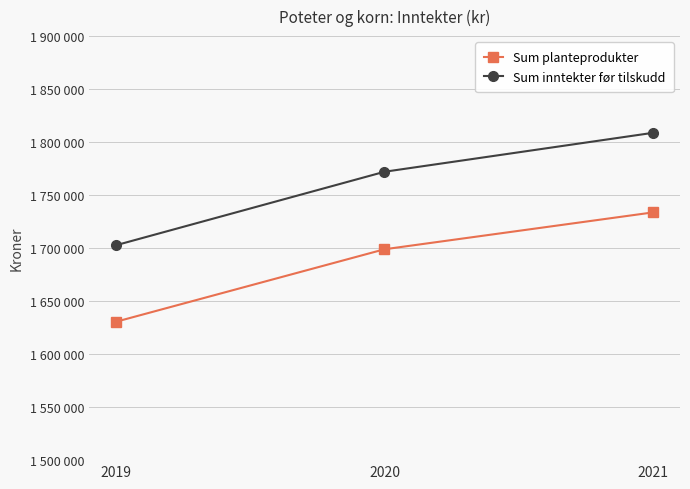

Does the chart have visible grid lines?

Yes